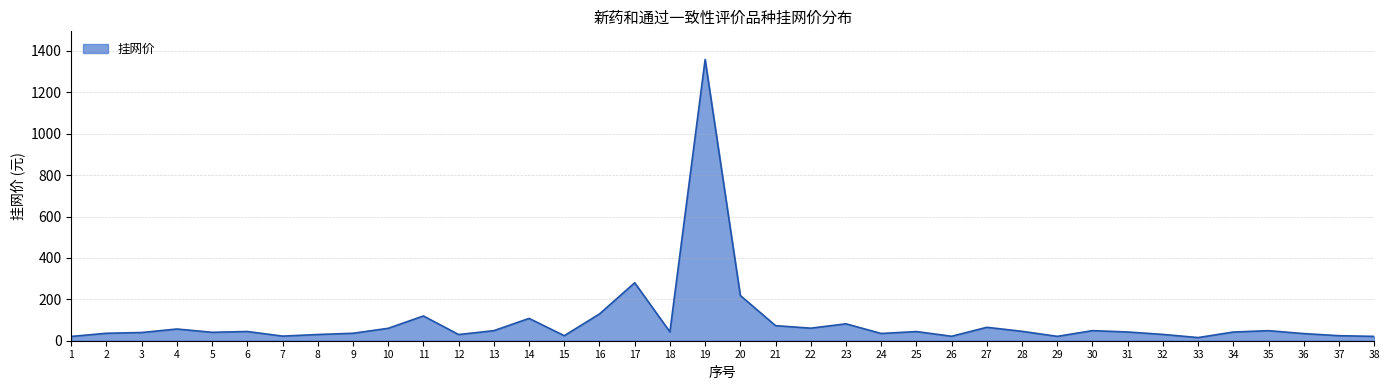

What is the difference between the values at 34 and 37?

17.7